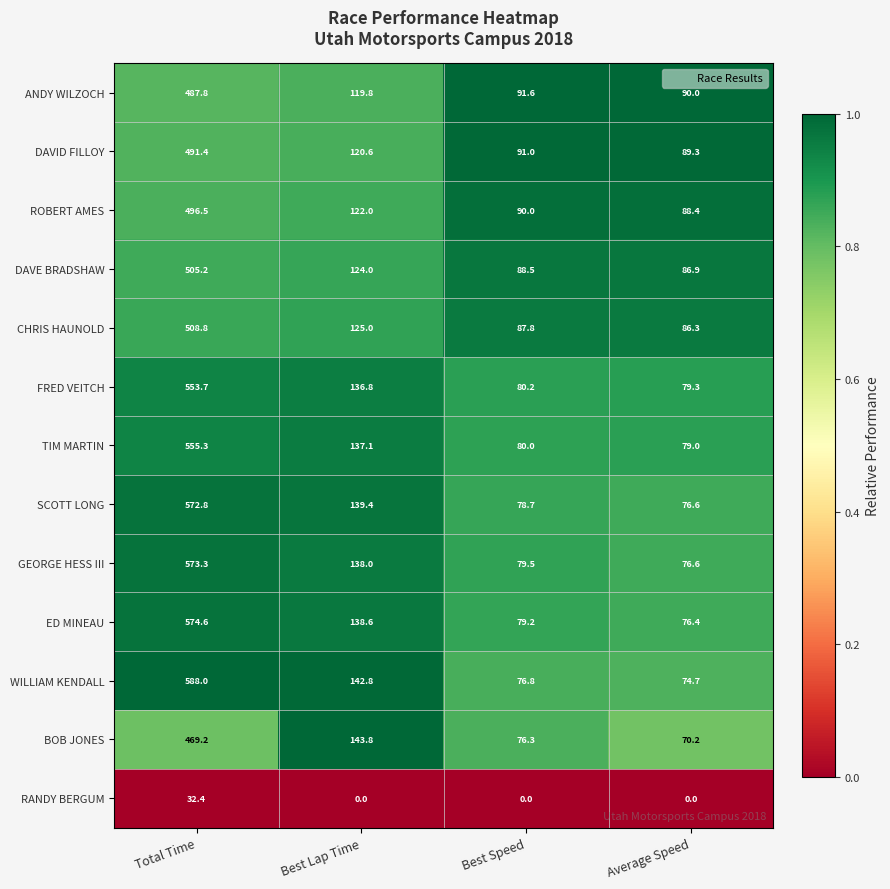

What is the difference between the ROBERT AMES values at Best Speed and Average Speed?

1.6